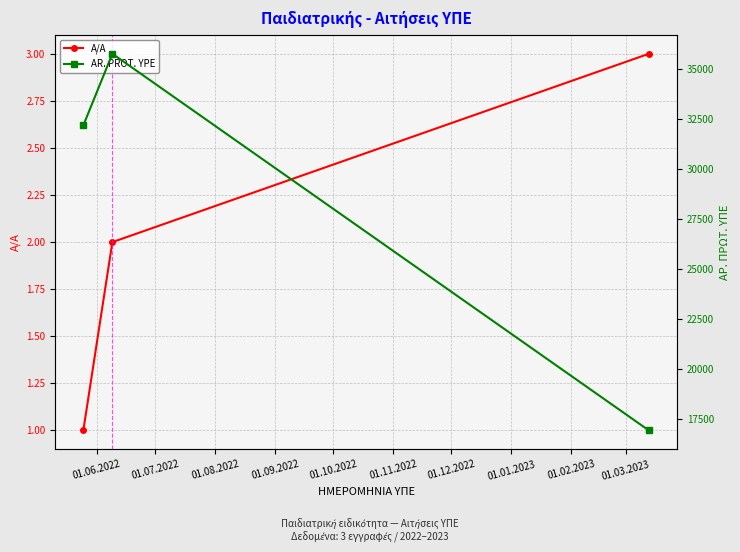

What is the smallest value displayed?

1